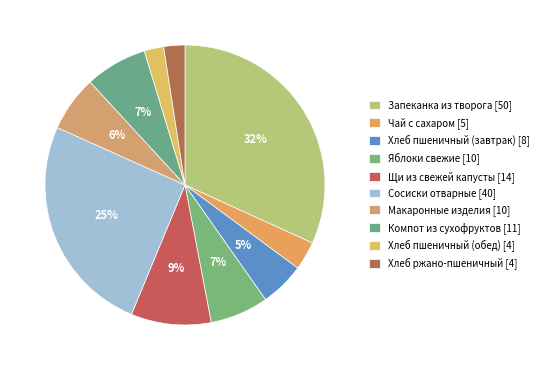

Between Сосиски отварные and Компот из сухофруктов, which is larger?

Сосиски отварные